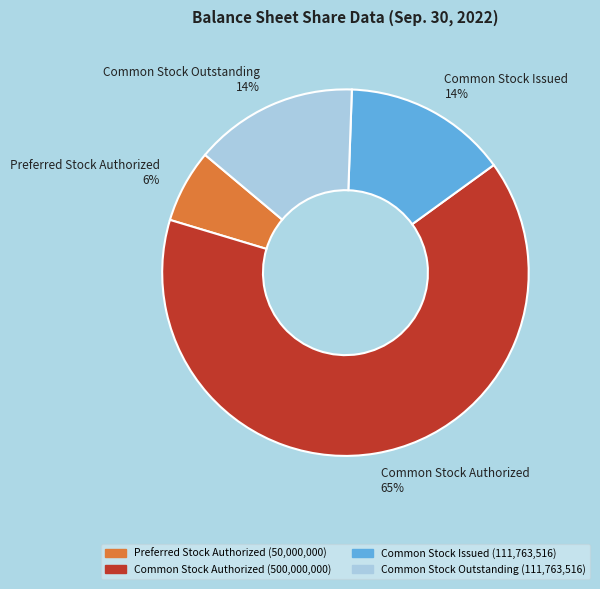

Is the sum of Common Stock Outstanding 14% and Preferred Stock Authorized 6% greater than half?

No